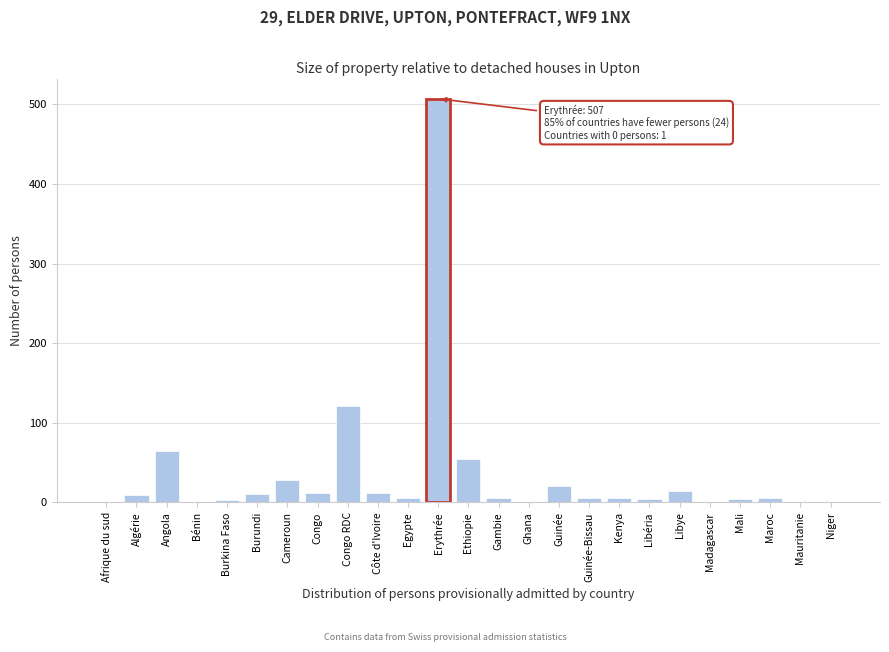

What is the change in value from Angola to Congo RDC?

+56